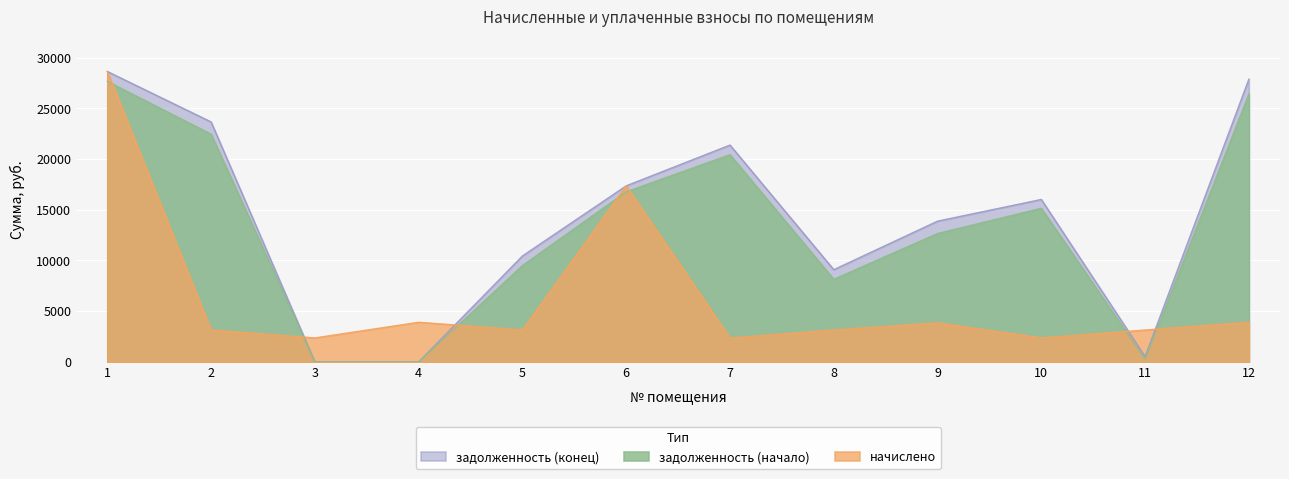

True or false: задолженность (начало) has more than 2 interior local peaks.

False